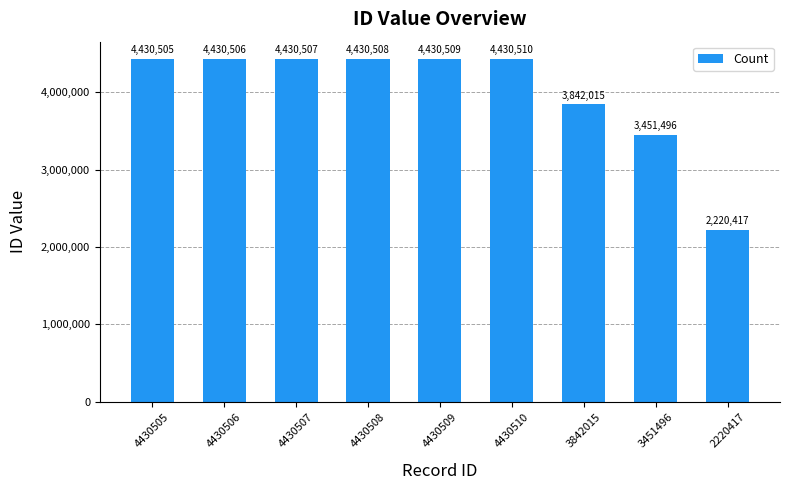

What is the average value?

4010775